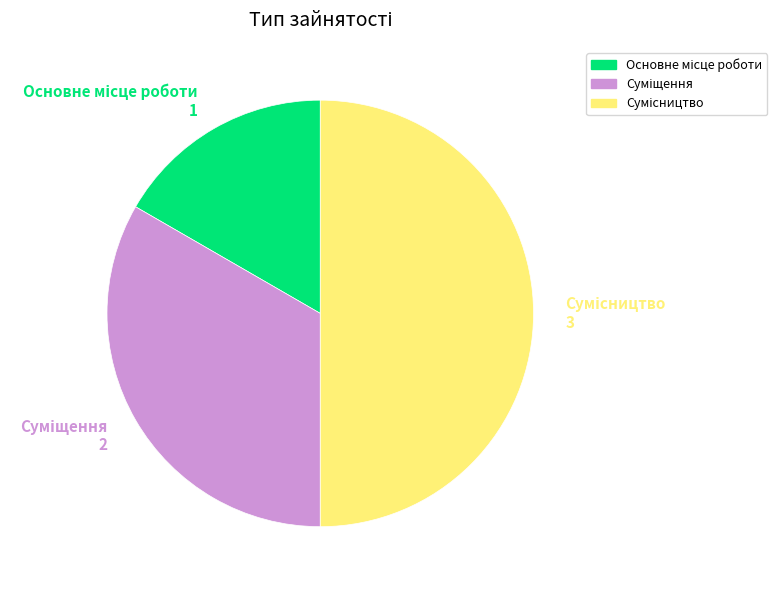

Count the number of slices in the pie.

3